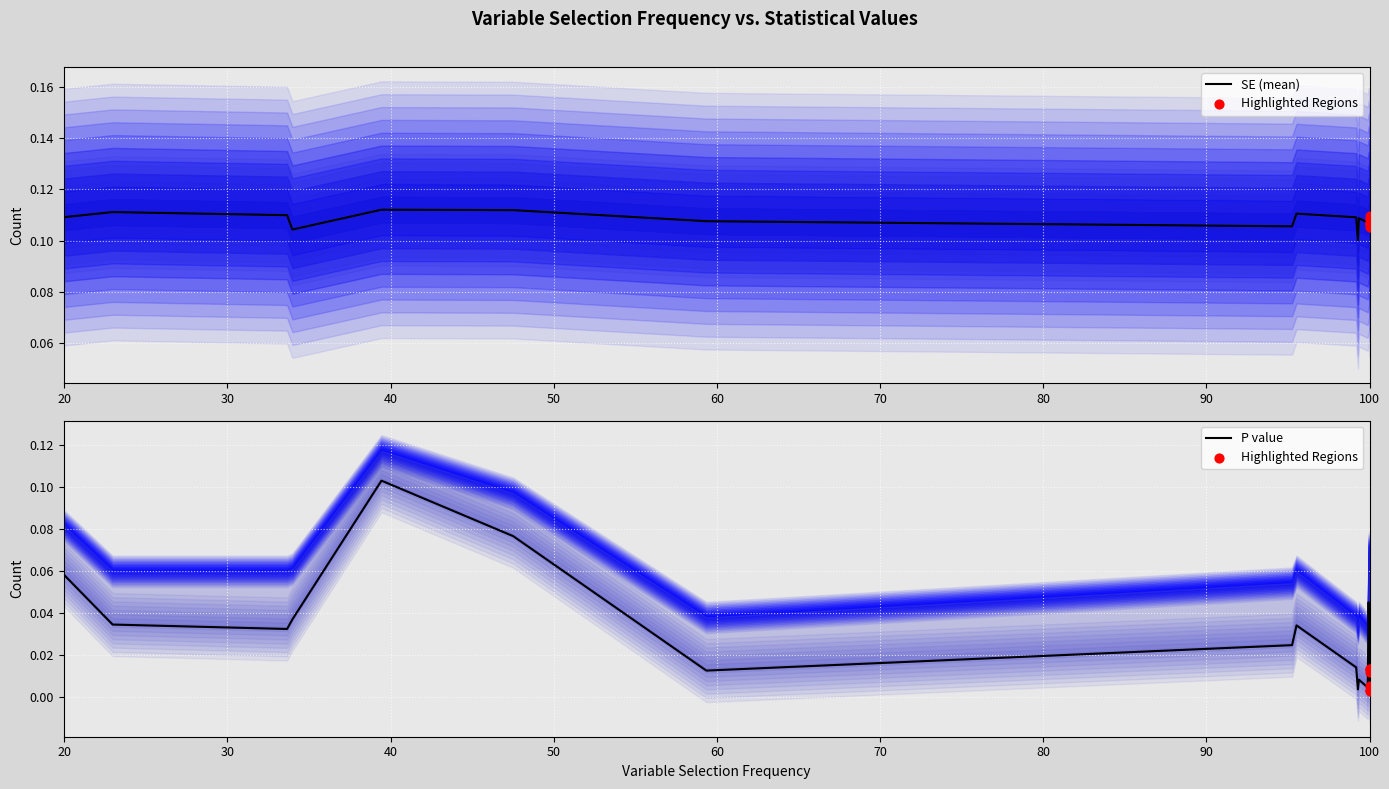

Which series has the largest Y range (max minus min)?

P